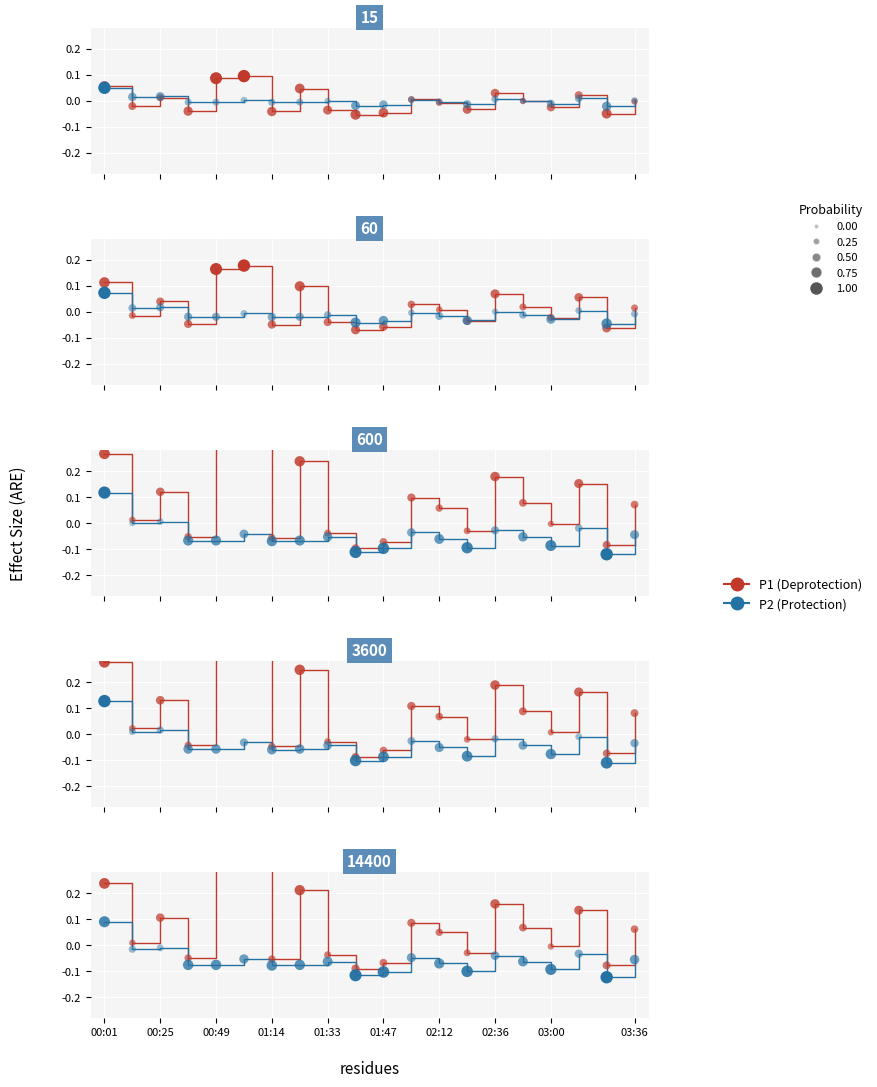

Which series has the widest spread of Y values?

P1